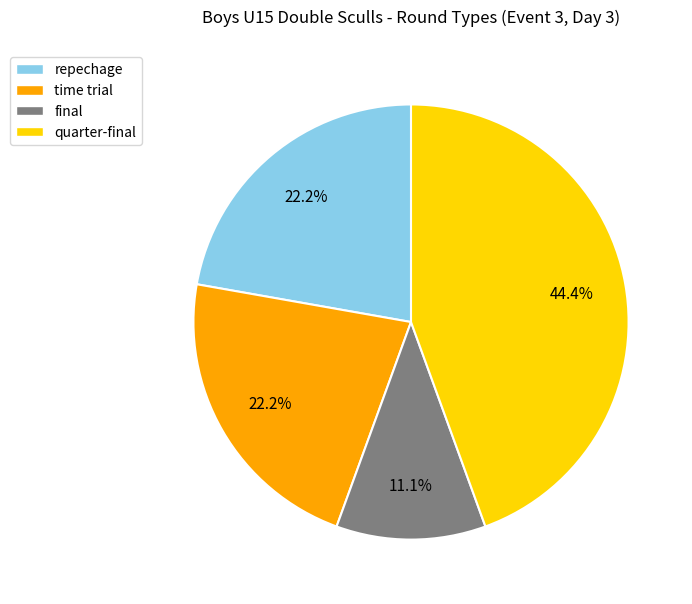

Is the sum of quarter-final and repechage greater than half?

Yes